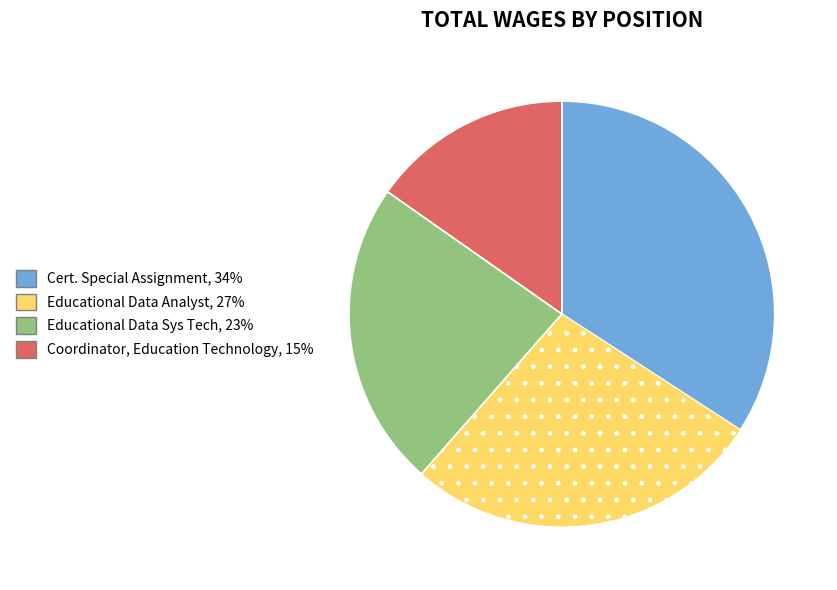

Do Educational Data Sys Tech and Educational Data Analyst together represent more than half of the pie?

Yes